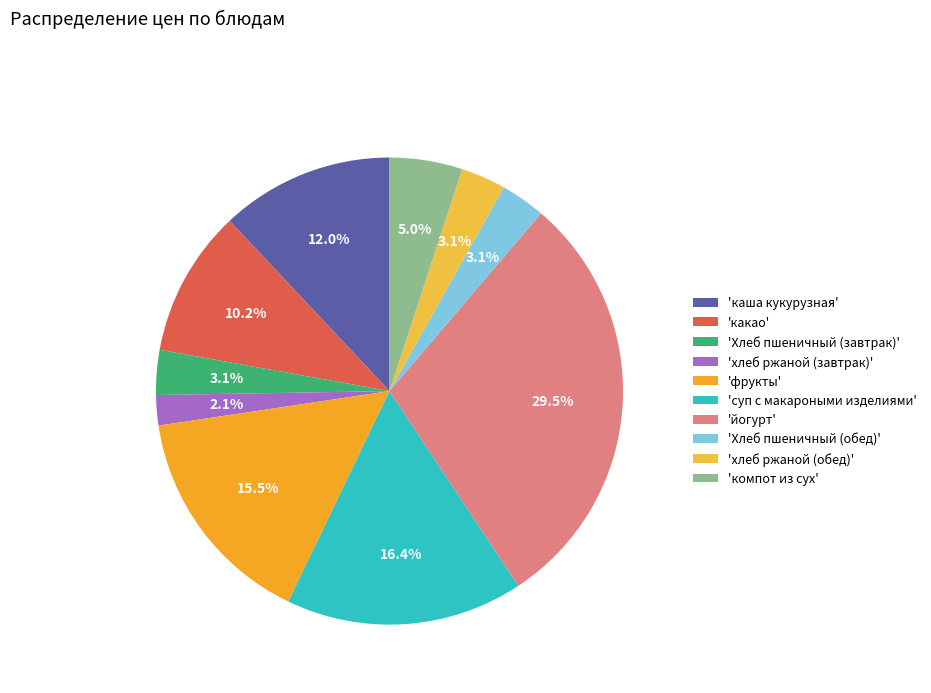

How many slices are in this pie chart?

10